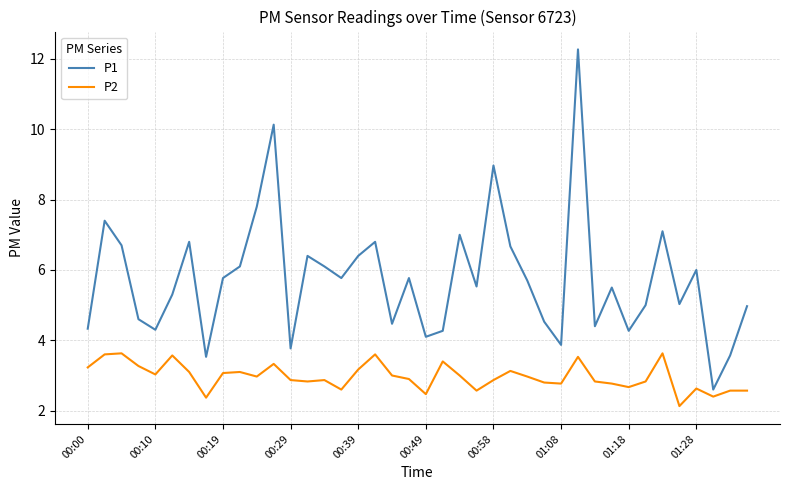

List the series in order of their overall mean, lowest first.

P2, P1